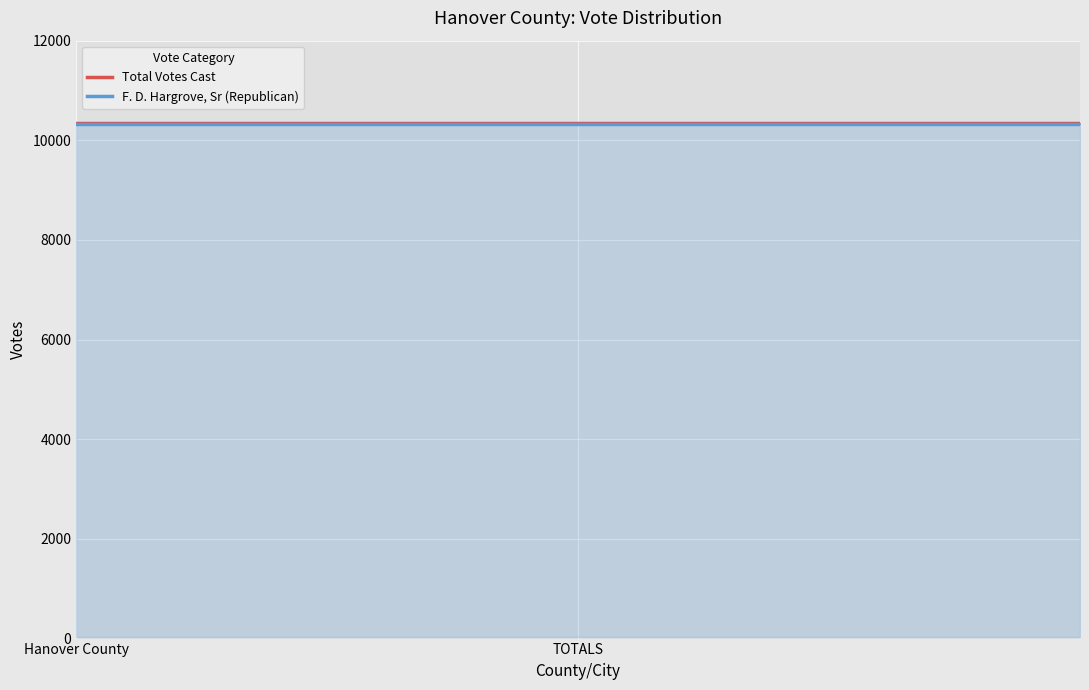

What is the maximum value for Total Votes Cast?

10344